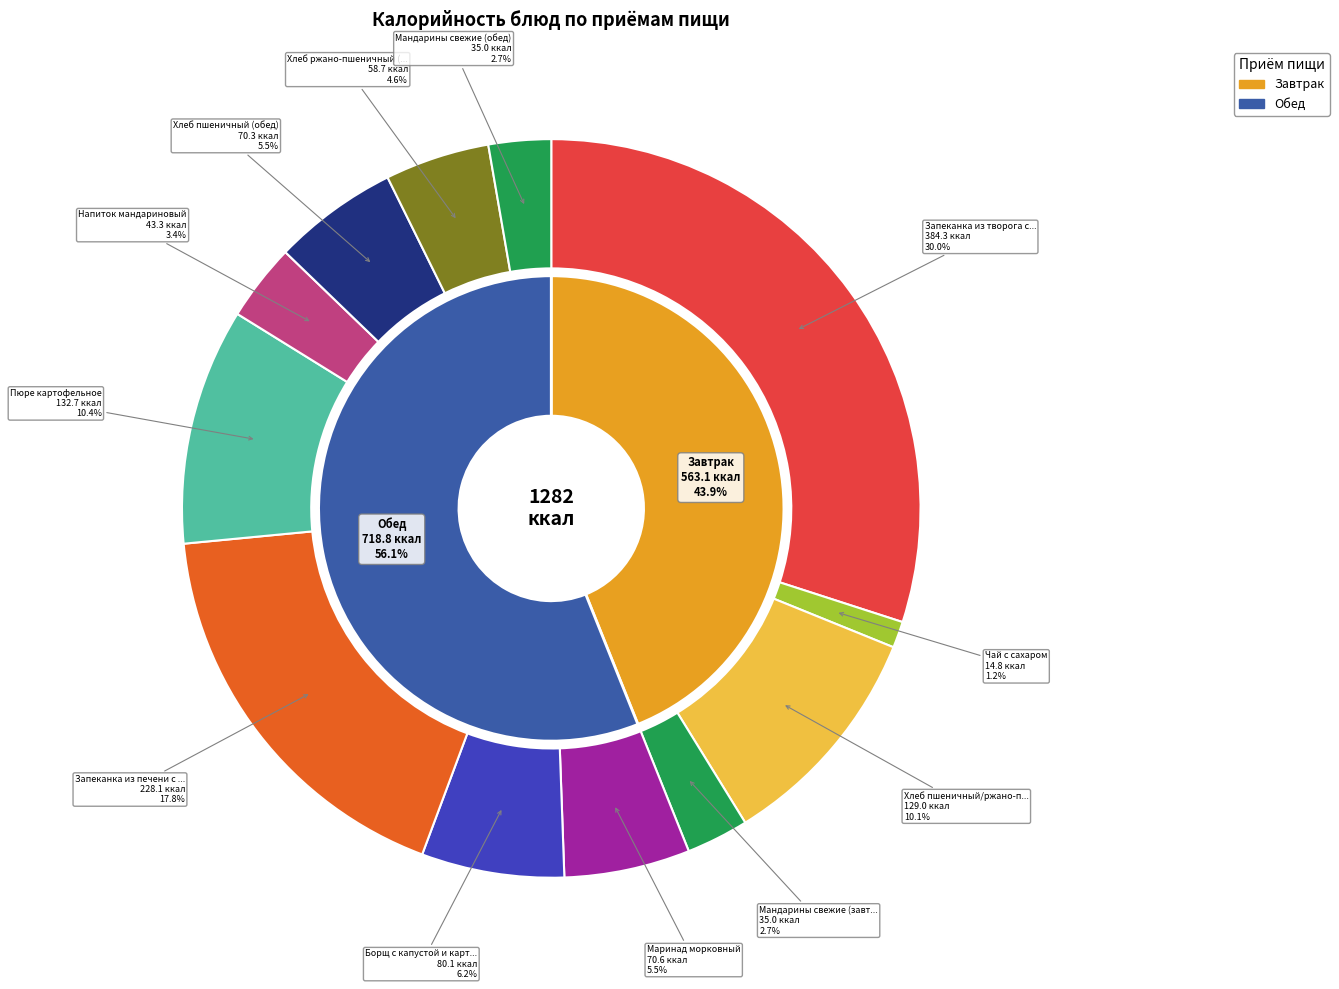

How many segments does this pie chart have?

12